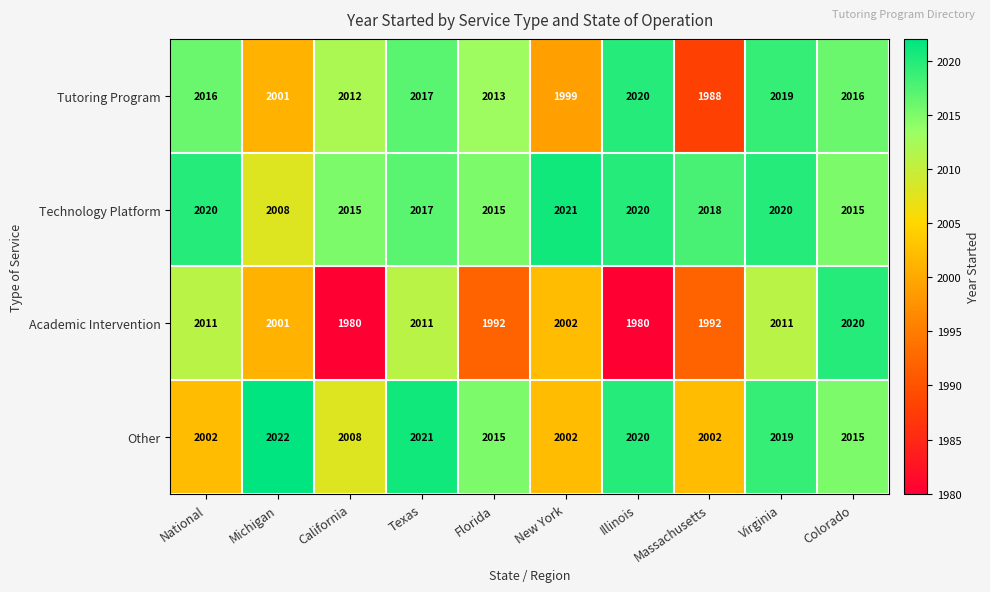

Read the Academic Intervention value at New York, to the nearest 10.

2000